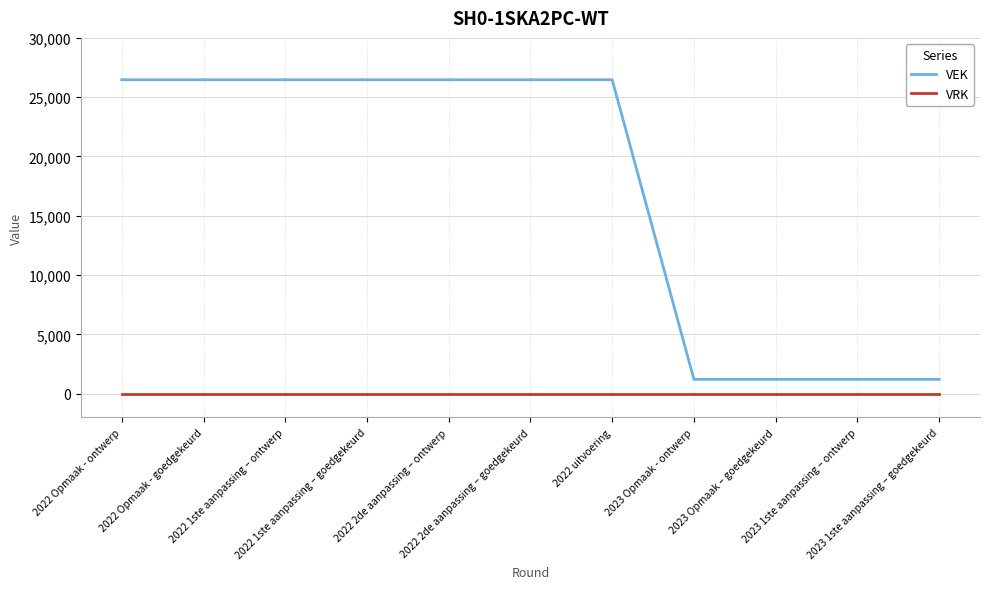

Which series has the largest range (max minus min)?

VEK